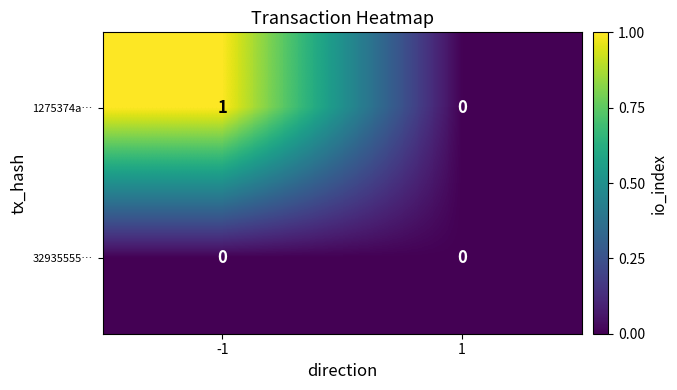

List the series in order of their overall mean, lowest first.

32935555…, 1275374a…